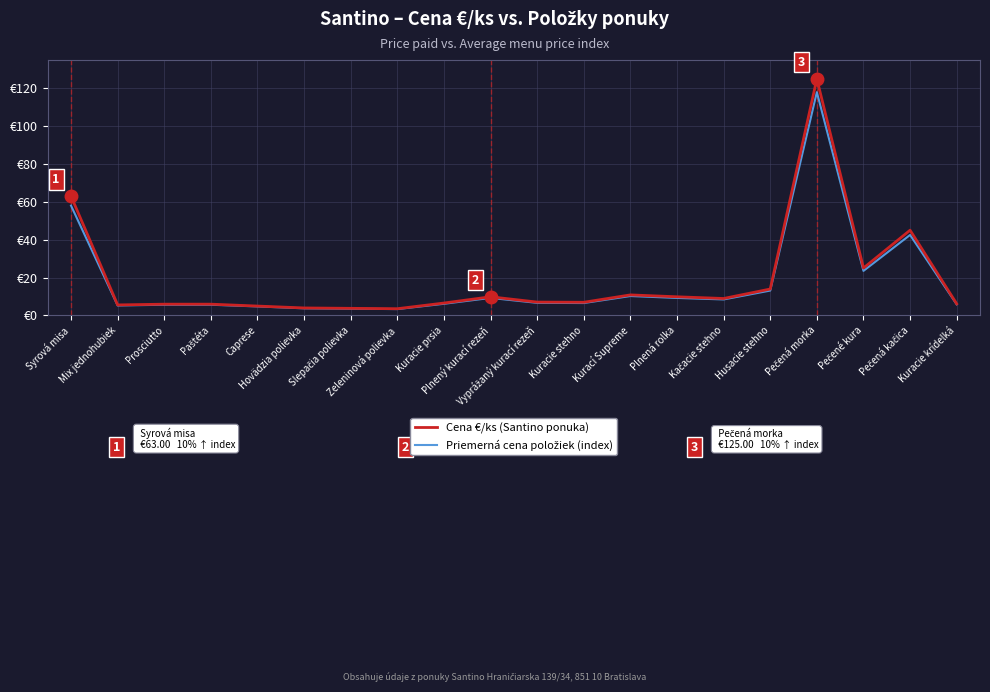

What is the minimum value for Priemerná cena položiek (index)?

3.3